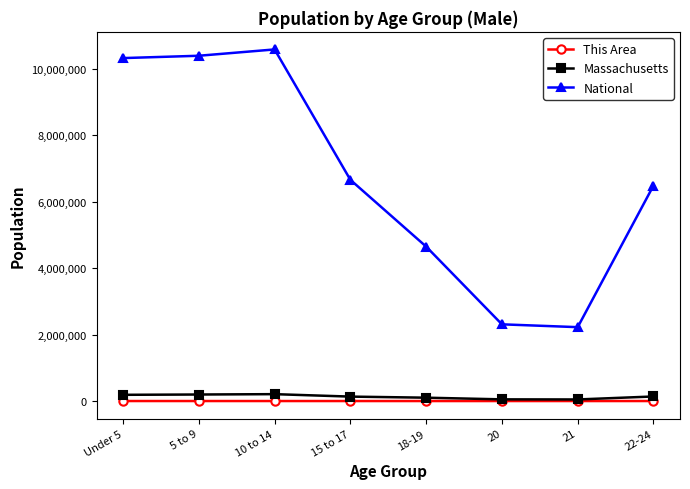

What position from the right is 21?

2